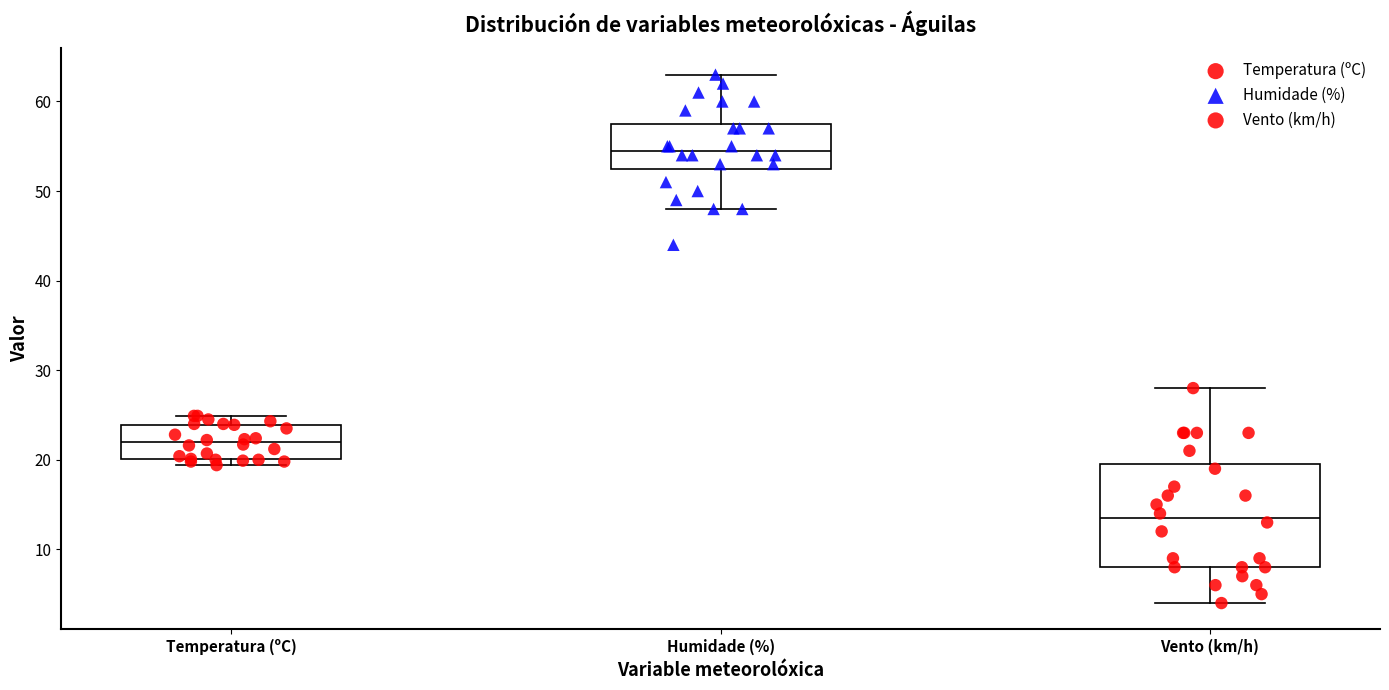

Where is the upper edge of the box for Temperatura (ºC) on the y-axis? The values are not printed on the chart, so give them approximately, as read against the axis.

24